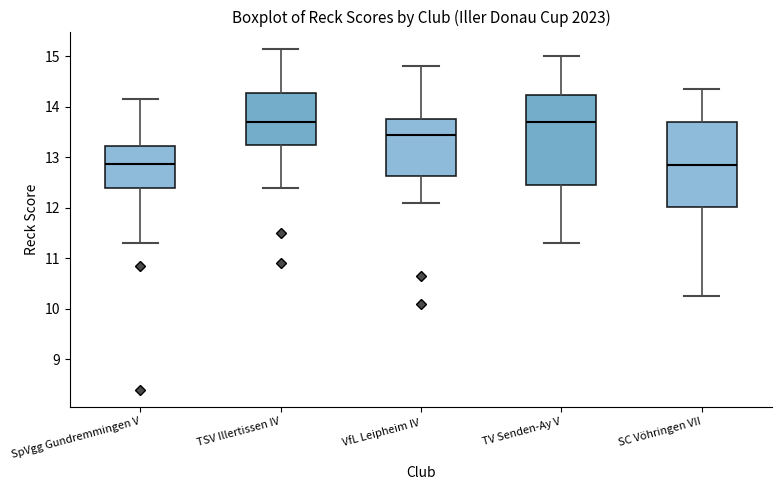

Reading left to right, transcribe this box plot: for each box, give where its median line is, the range the box spans, and where its two whiskers end, as read against the y-axis. The values are not printed on the chart, so give them approximately, as read against the axis.

SpVgg Gundremmingen V: median 12.9, box 12.4 to 13.2, whiskers 11.3 to 14.2
TSV Illertissen IV: median 13.7, box 13.3 to 14.3, whiskers 12.4 to 15.2
VfL Leipheim IV: median 13.5, box 12.6 to 13.8, whiskers 12.1 to 14.8
TV Senden-Ay V: median 13.7, box 12.5 to 14.2, whiskers 11.3 to 15.0
SC Vöhringen VII: median 12.9, box 12.0 to 13.7, whiskers 10.3 to 14.4